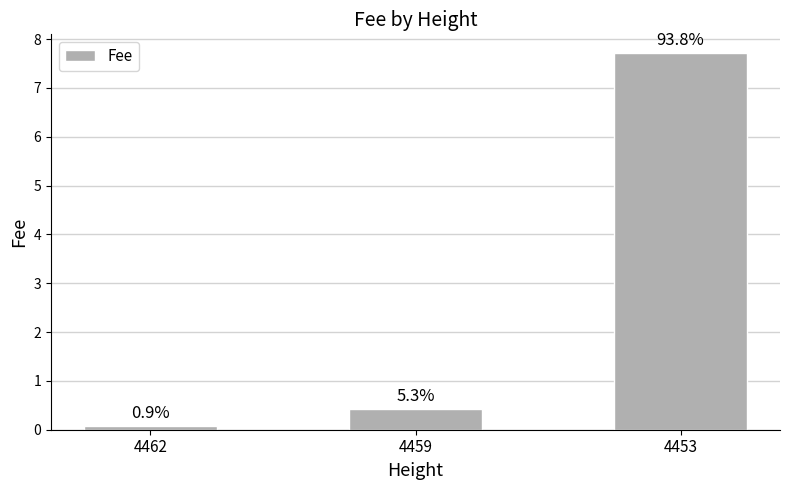

How many bars are there in total?

3